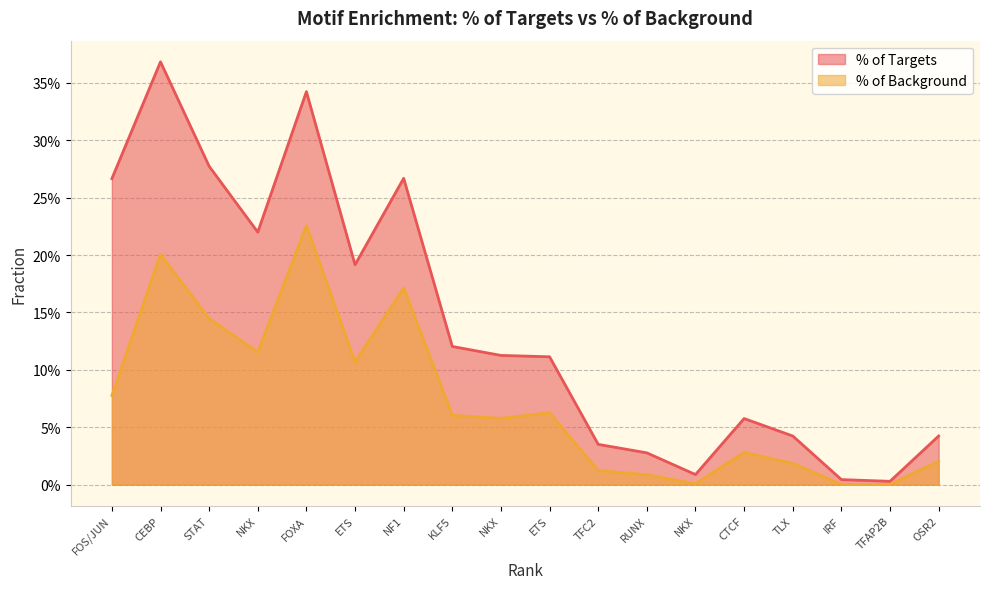

At how many categories does at least one series exceed 0?

18